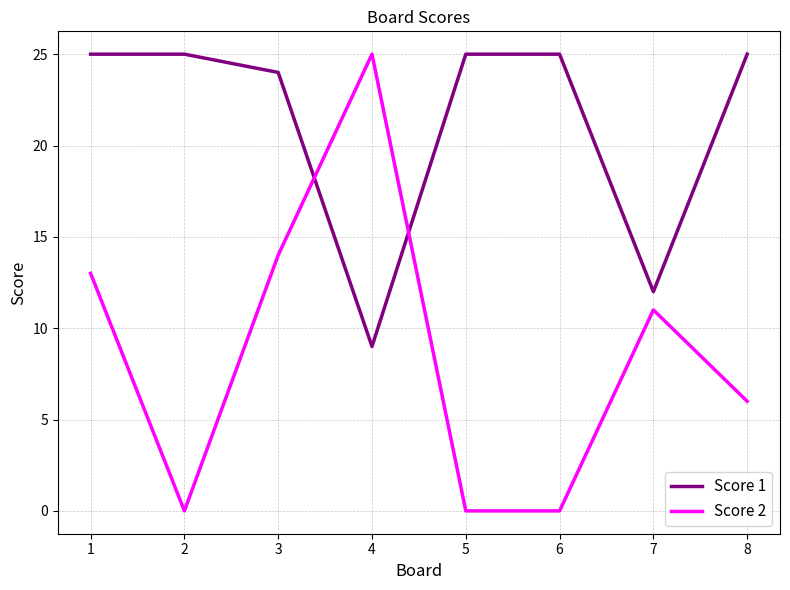

How many intersections are there between Score 2 and Score 1?

2